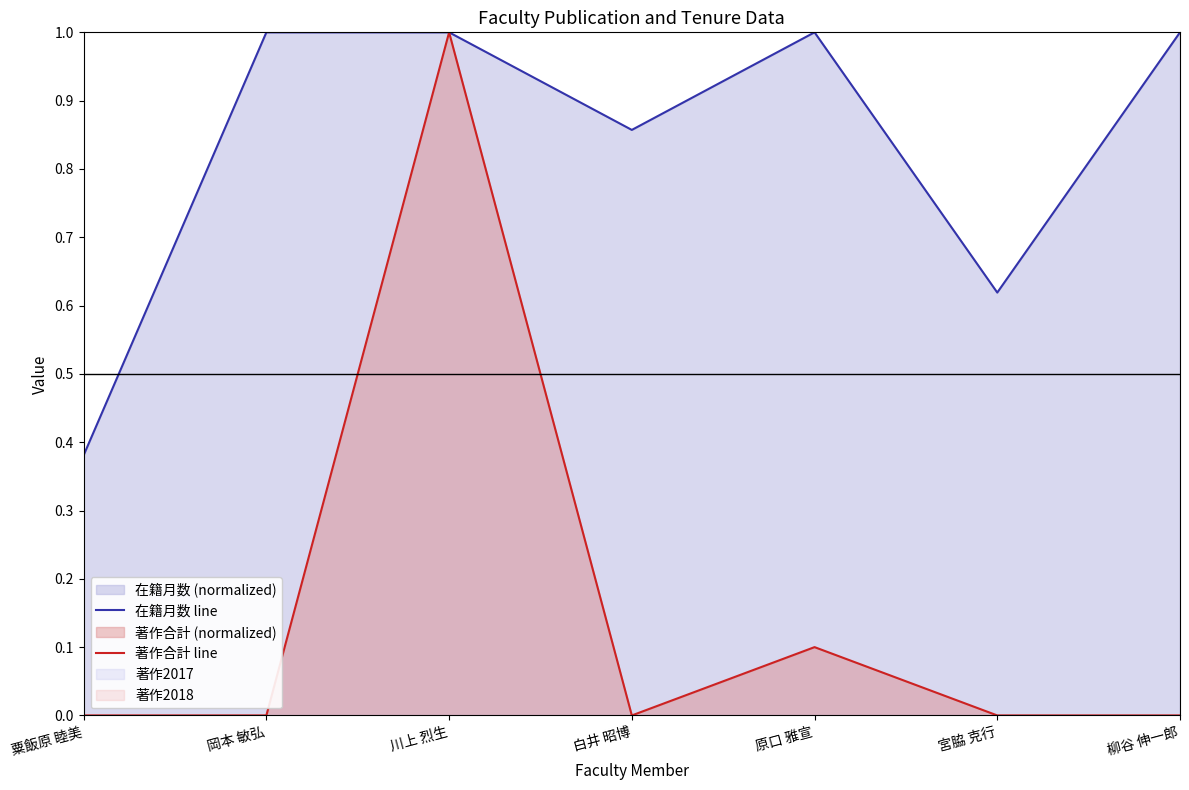

What is the label of the 6th point from the left?

宮脇 克行